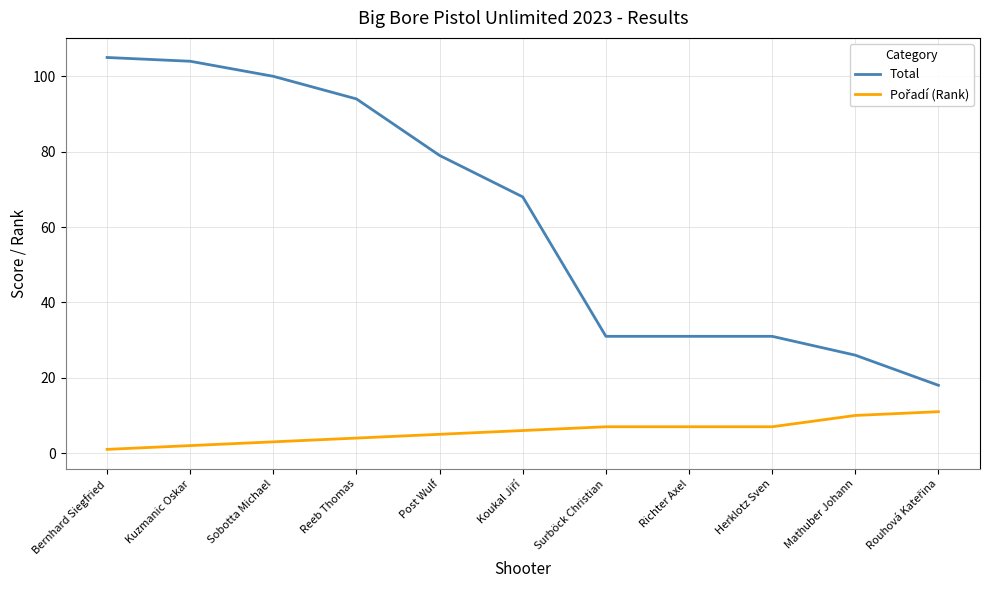

What is the maximum value shown in the chart?

105